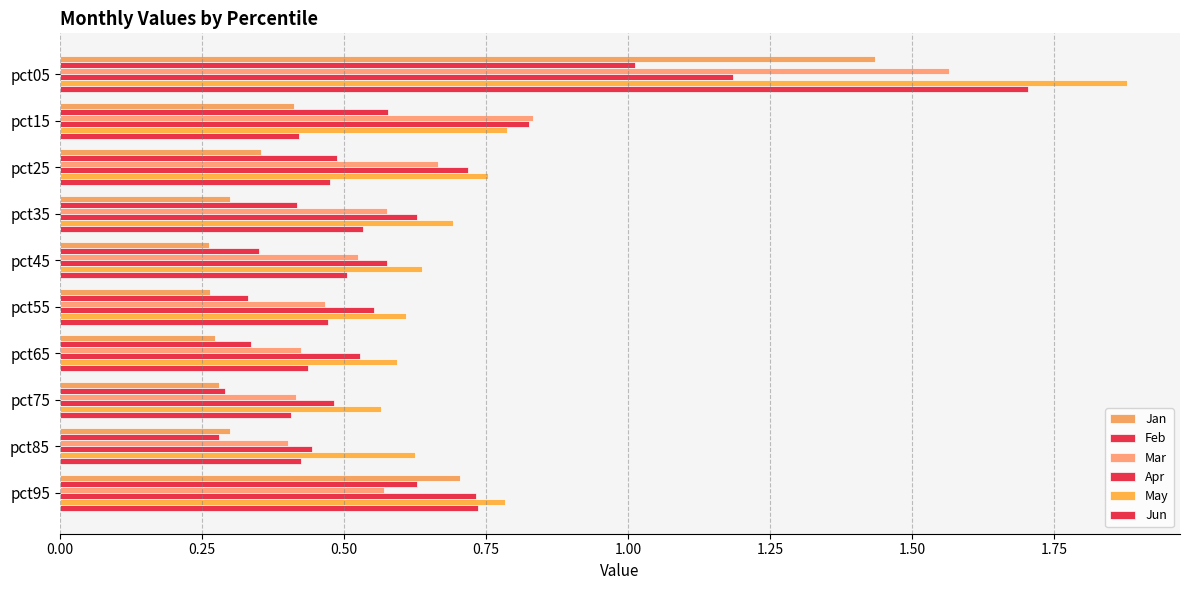

How many categories are shown in the chart?

10